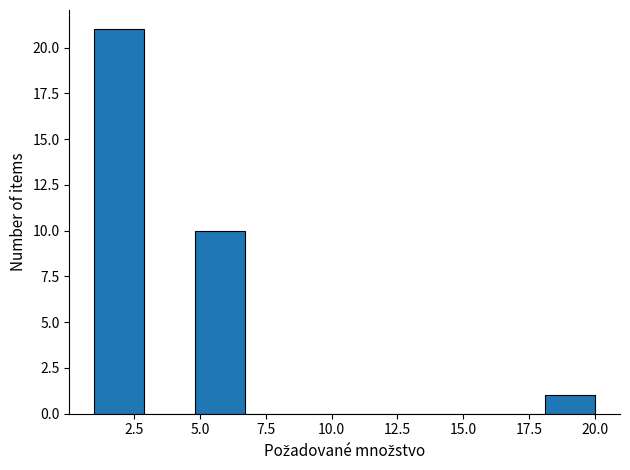

Around what value on the x-axis is the tallest bar? Give the approximate position of its centre, as read against the axis.

2.0